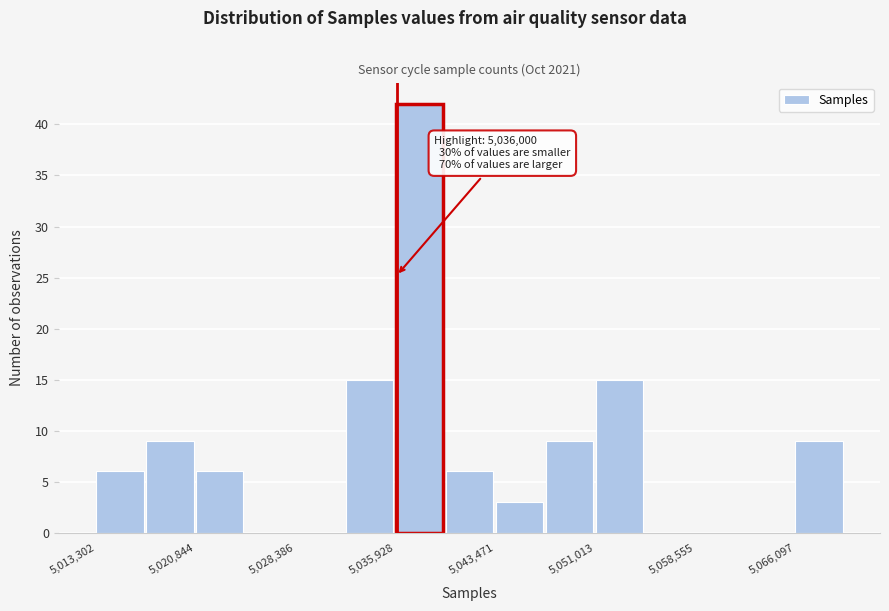

Read against the x-axis, roughly where is the centre of the tallest bar?

5038000